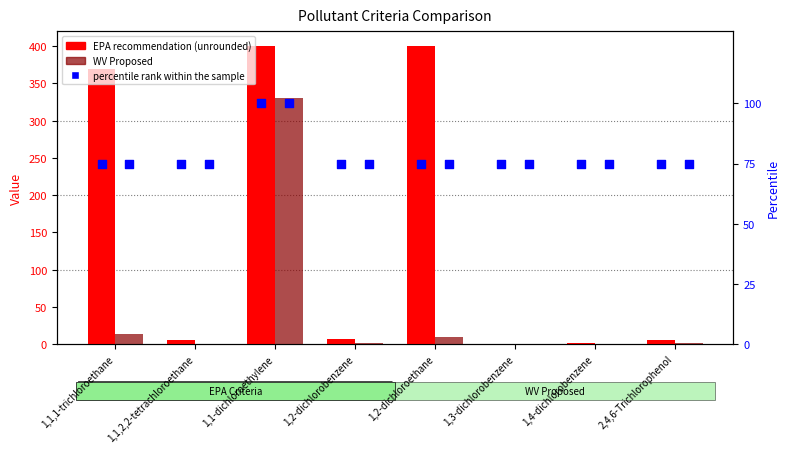

Which series has the largest total across all categories?

EPA recommendation (unrounded)